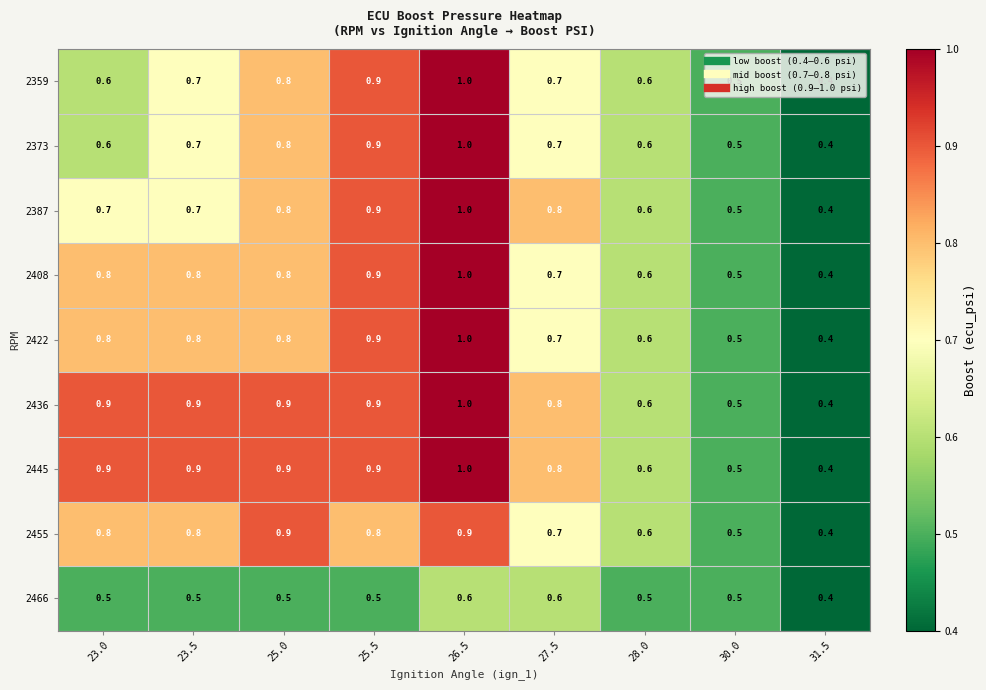

What is the difference between the highest and lowest values at 25.5?

0.4